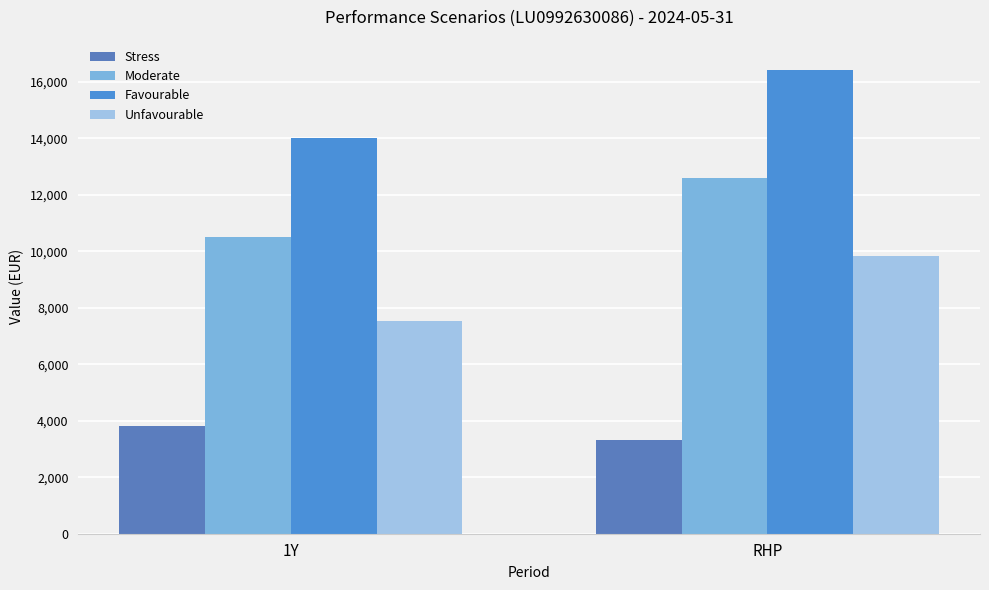

How many Moderate values are between 10520 and 12610?

2